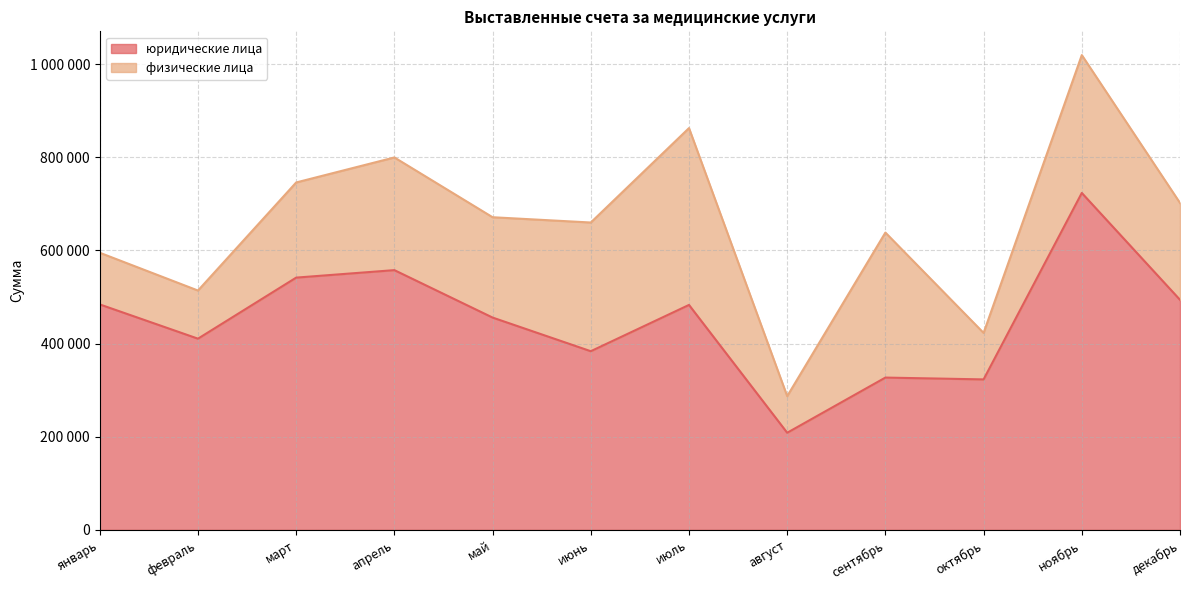

What is the difference between the values at февраль and сентябрь?

83525